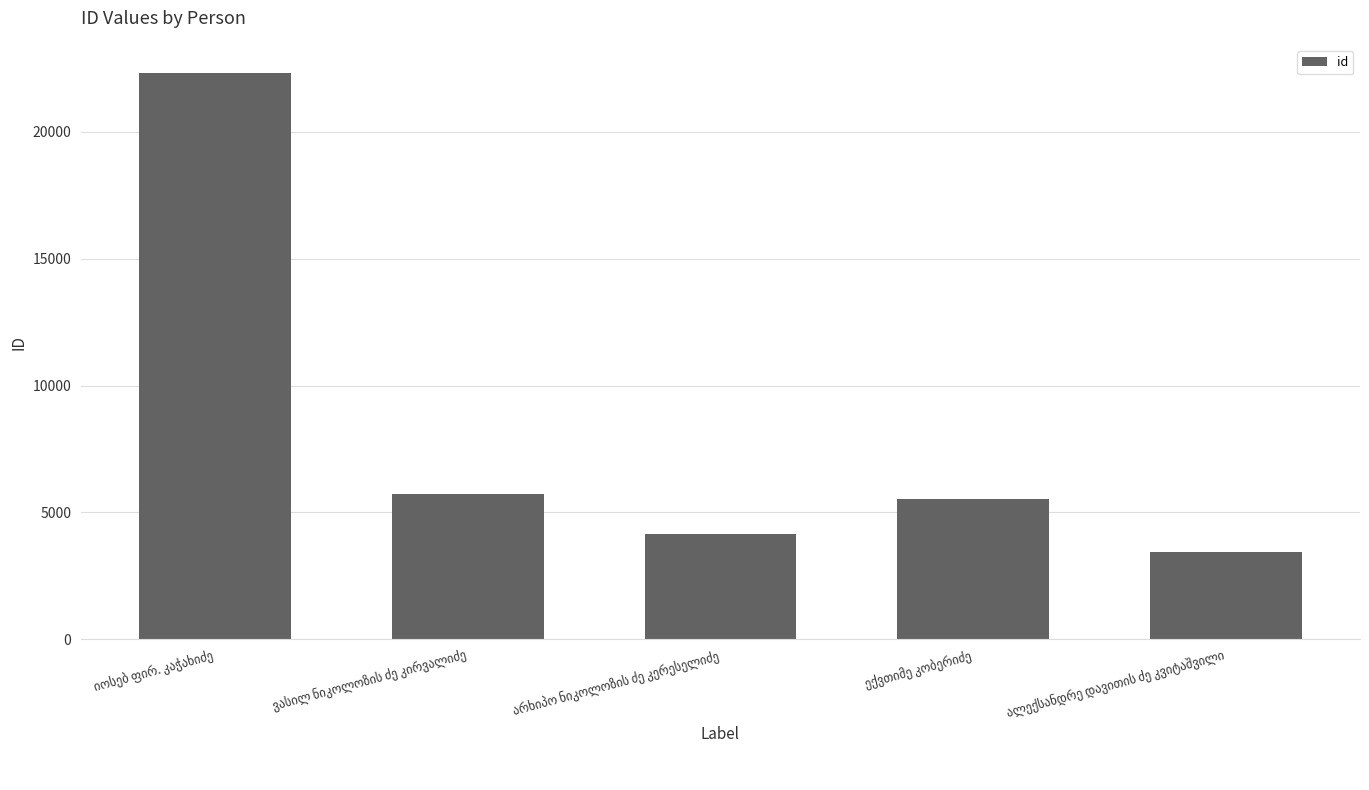

What is the maximum value shown in the chart?

22312